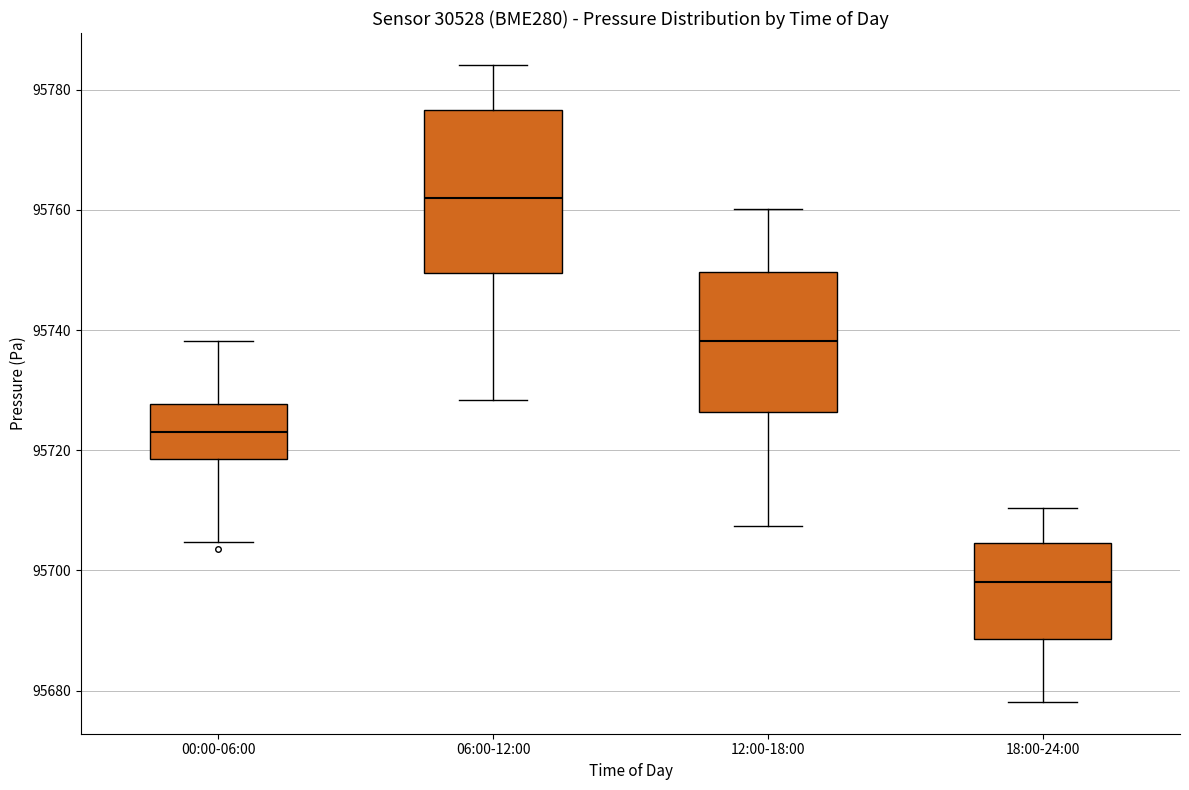

Reading left to right, transcribe this box plot: for each box, give where its median line is, the range the box spans, and where its two whiskers end, as read against the y-axis. The values are not printed on the chart, so give them approximately, as read against the axis.

00:00-06:00: median 95724, box 95718 to 95728, whiskers 95704 to 95738
06:00-12:00: median 95762, box 95750 to 95776, whiskers 95728 to 95784
12:00-18:00: median 95738, box 95726 to 95750, whiskers 95708 to 95760
18:00-24:00: median 95698, box 95688 to 95704, whiskers 95678 to 95710